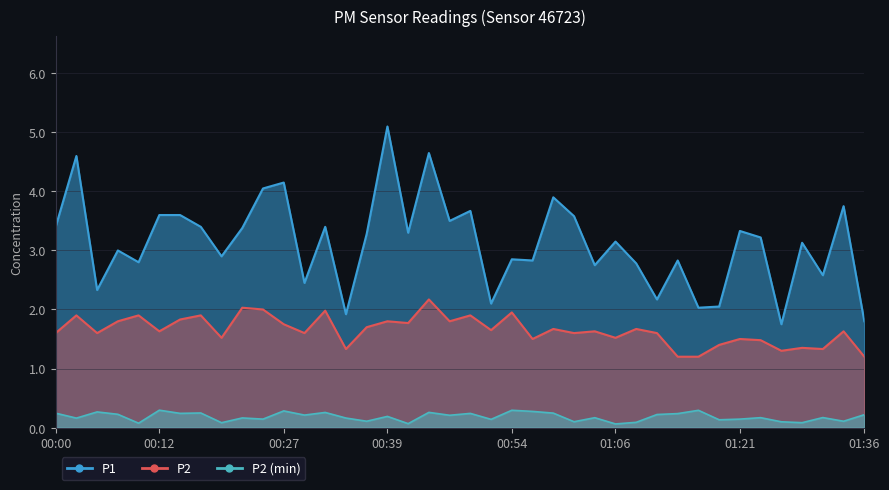

The P2 series shows 1.5 at 00:56. True or false?

True